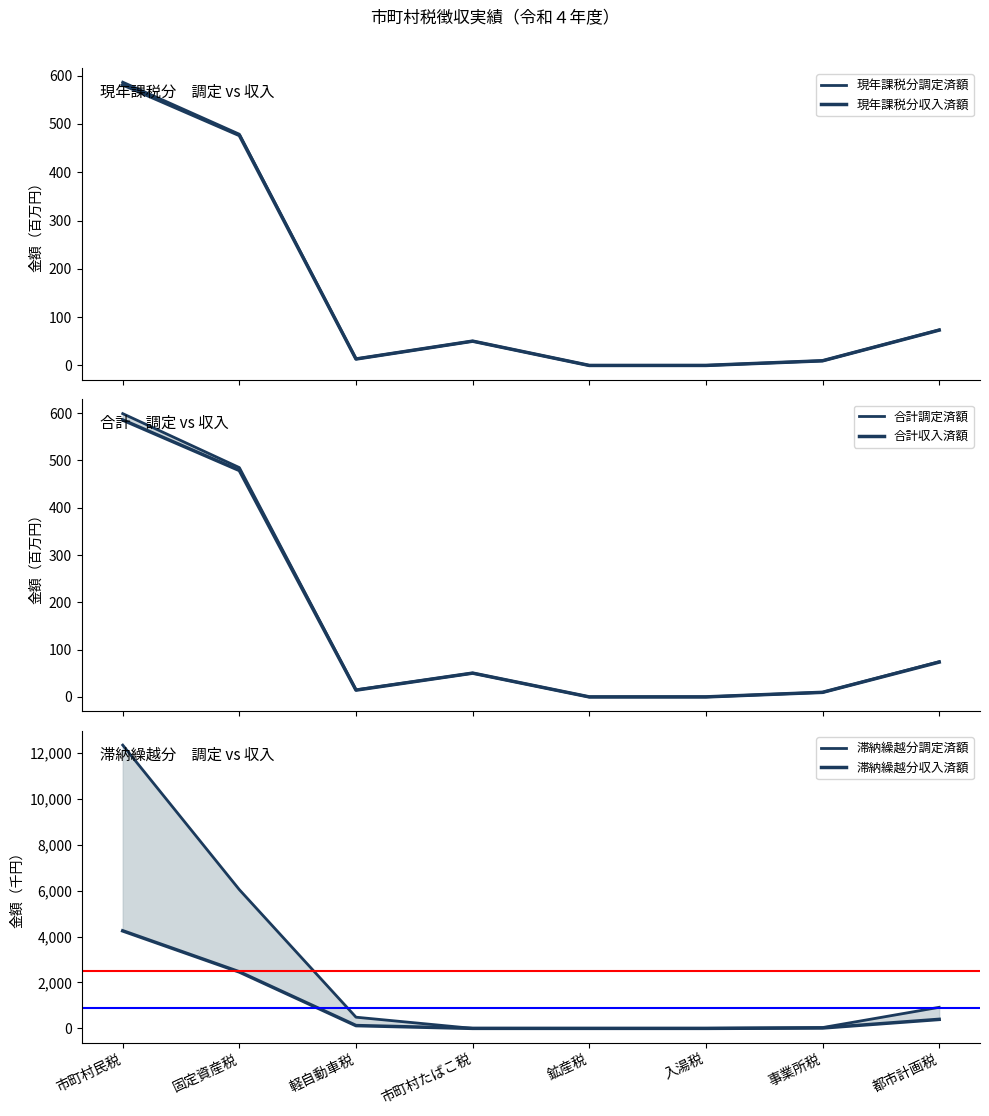

Is the value of 現年課税分収入済額 at 軽自動車税 greater than the value of 滞納繰越分収入済額 at 鉱産税?

Yes